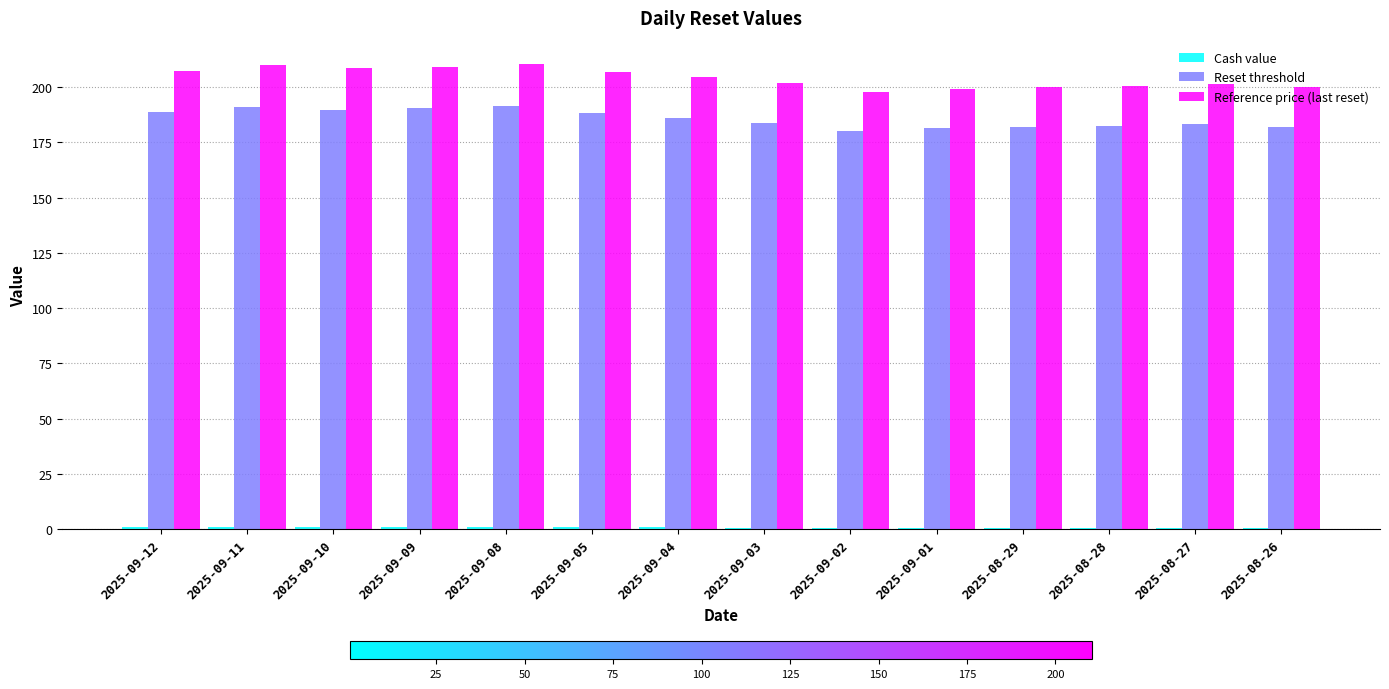

True or false: Reset threshold has a value of 73.5 at 2025-08-26.

False